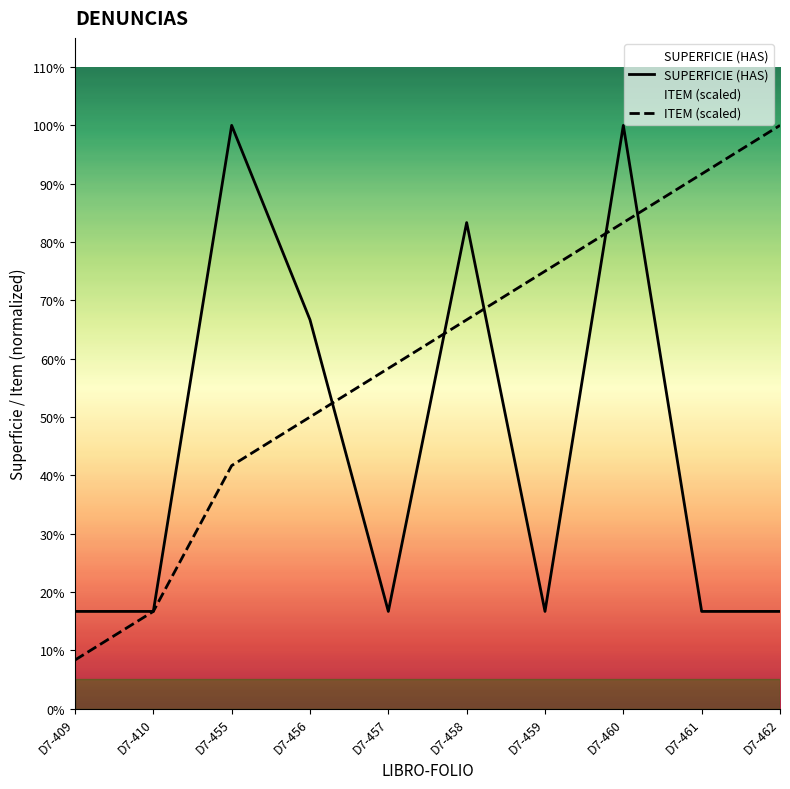

Which has a higher value, D7-461 or D7-409?

D7-461